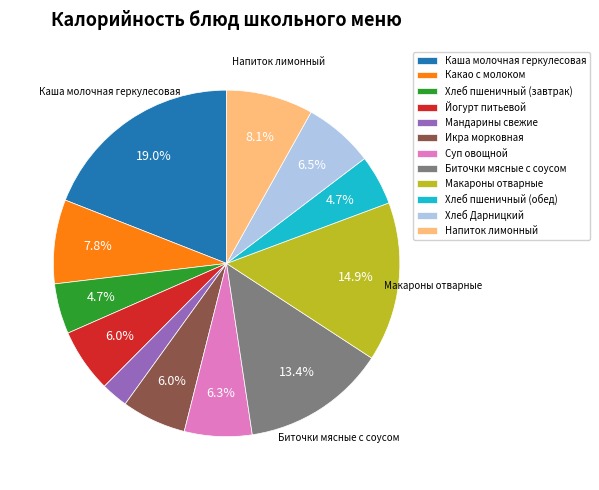

Is there a majority slice in this chart?

No